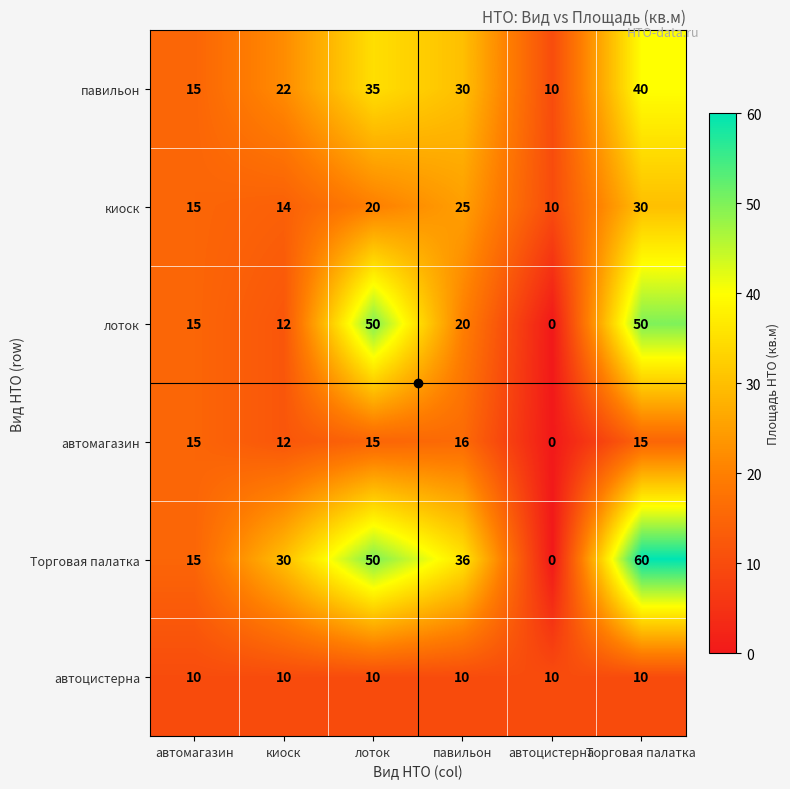

What is the sum of all павильон values?

152